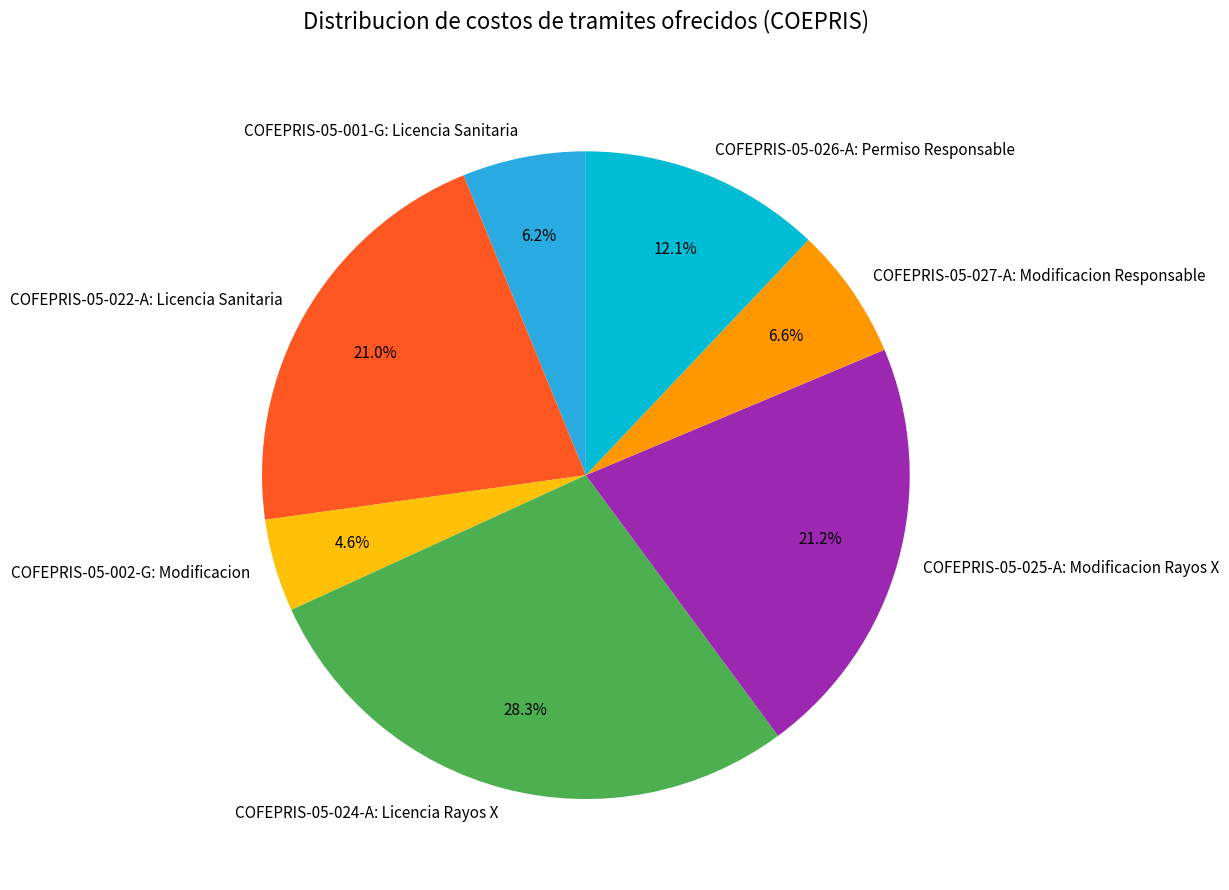

Do COFEPRIS-05-001-G: Licencia Sanitaria and COFEPRIS-05-026-A: Permiso Responsable together represent more than half of the pie?

No